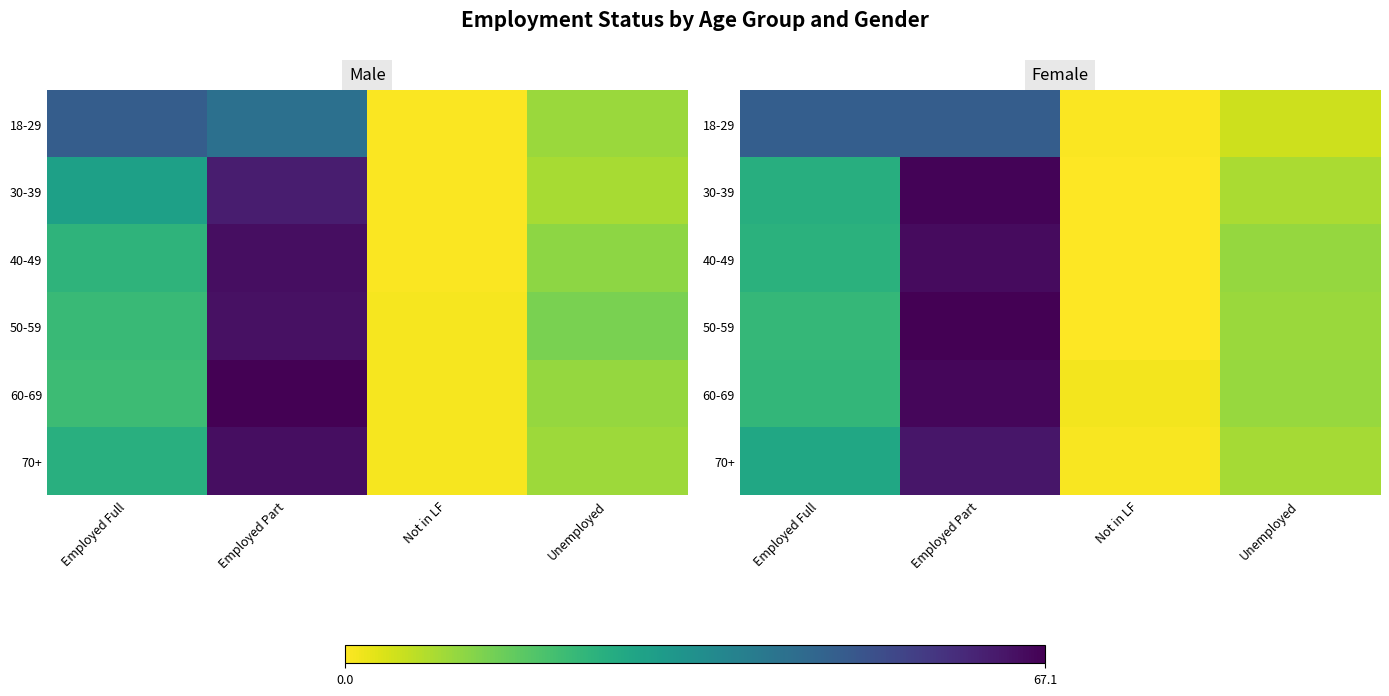

How many distinct data groups are displayed?

6